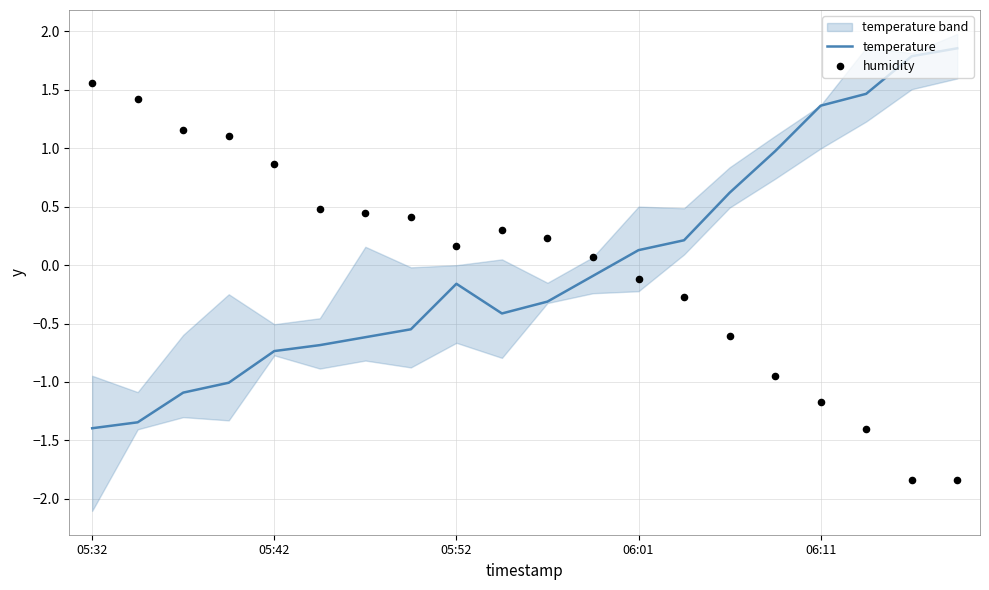

Which series reaches the minimum Y coordinate?

humidity